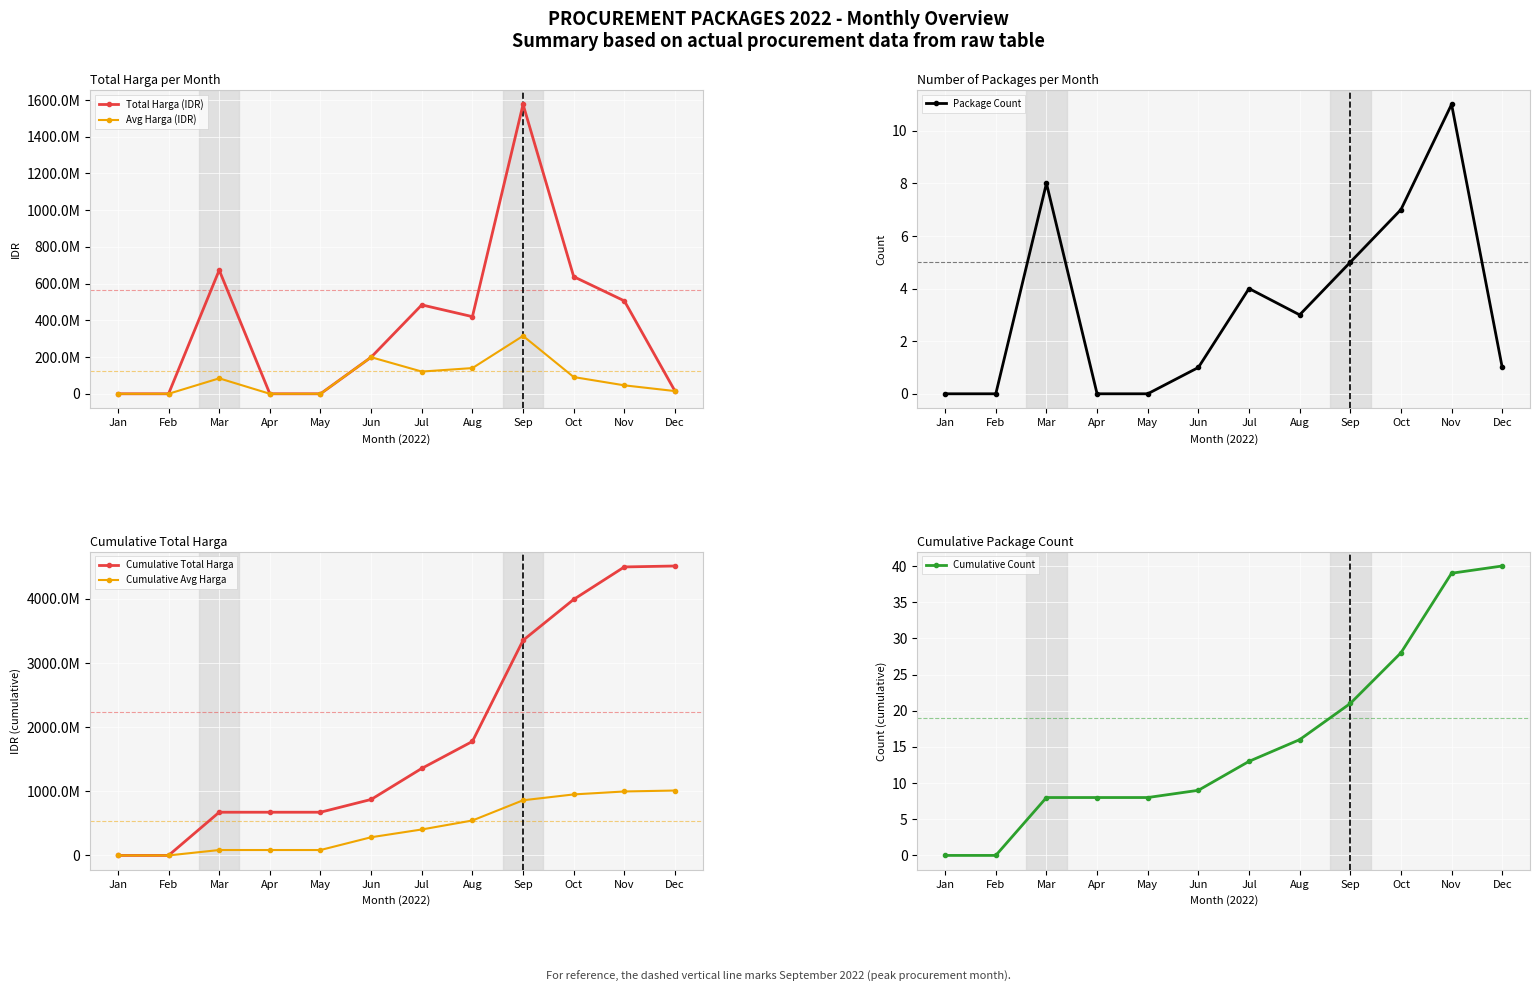

At which label does Cumulative Total Harga first exceed 1356554482?

Aug